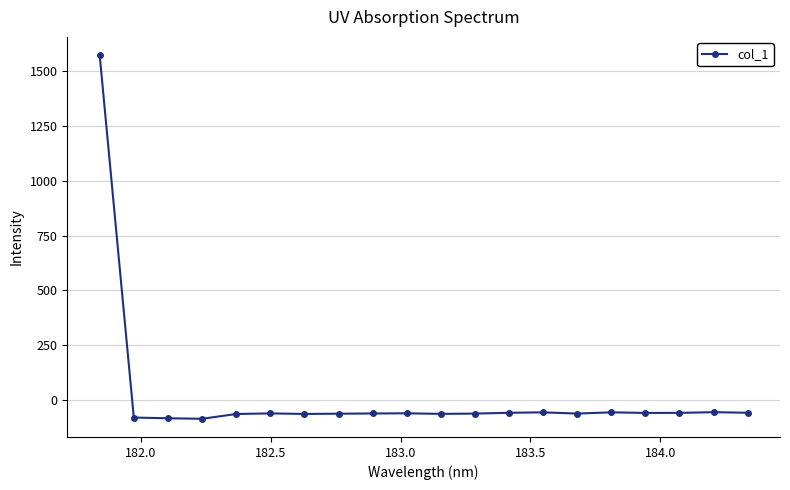

Count the number of values greater than -61.

9